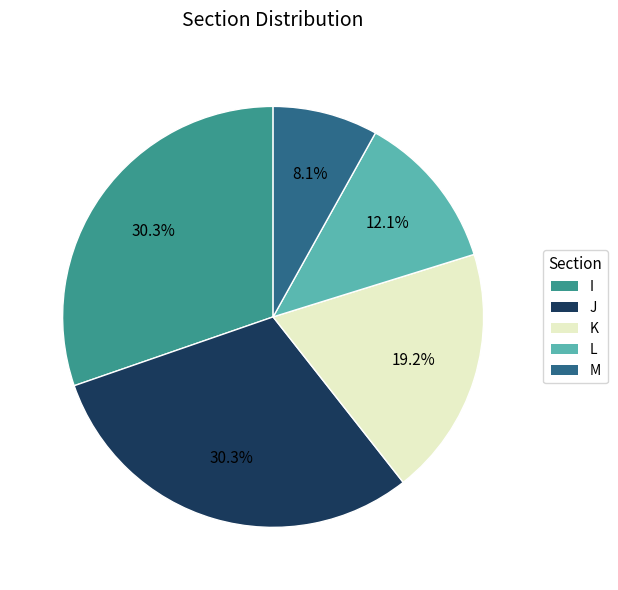

Is the sum of M and K greater than half?

No